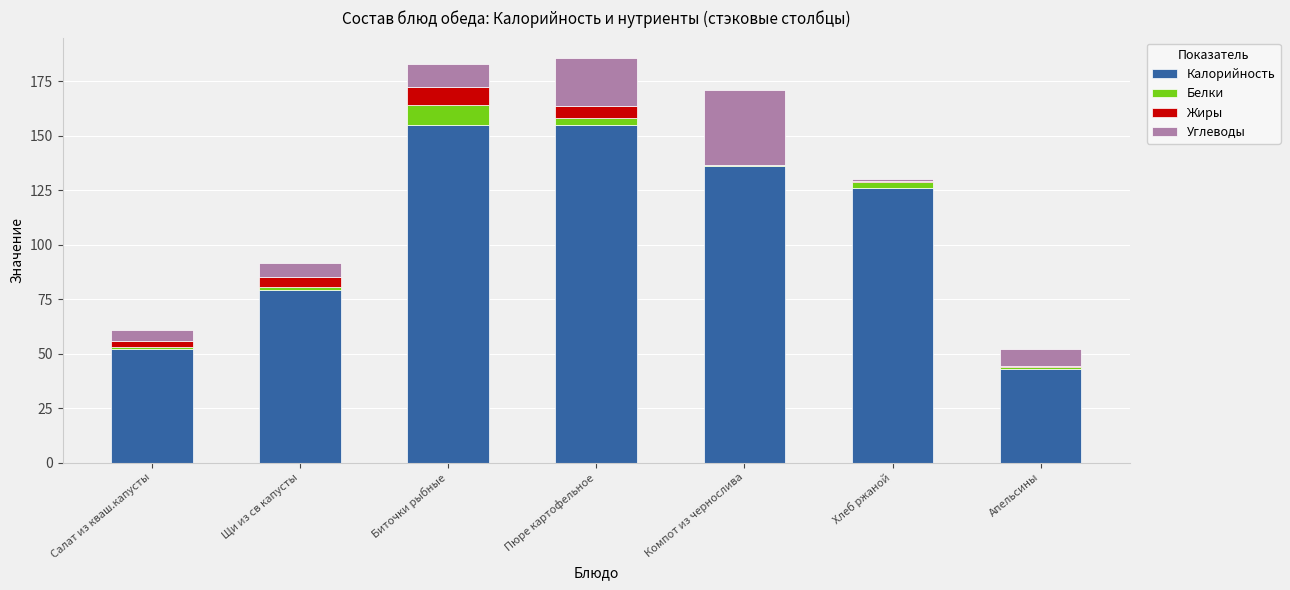

True or false: Калорийность has a value of 79.0 at Щи из св капусты.

True